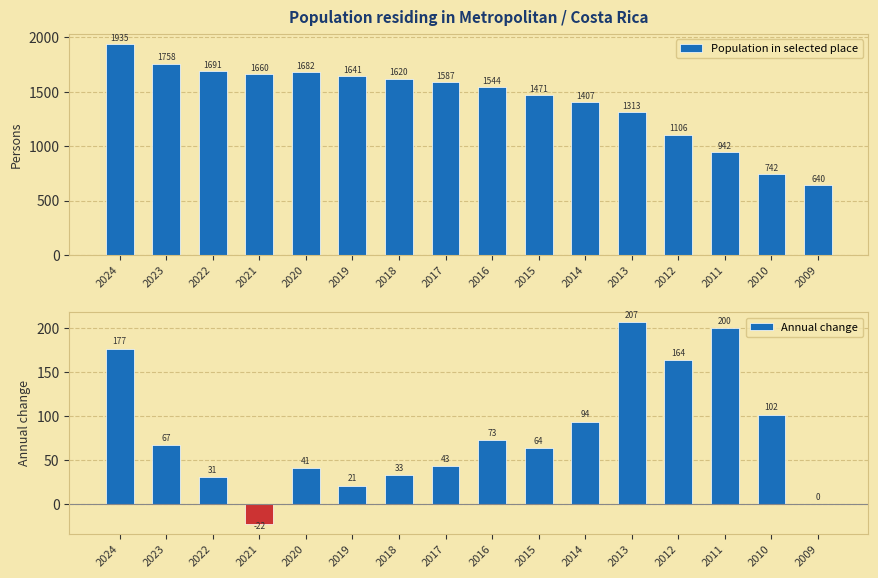

At which category is the sum across all series the highest?

2024